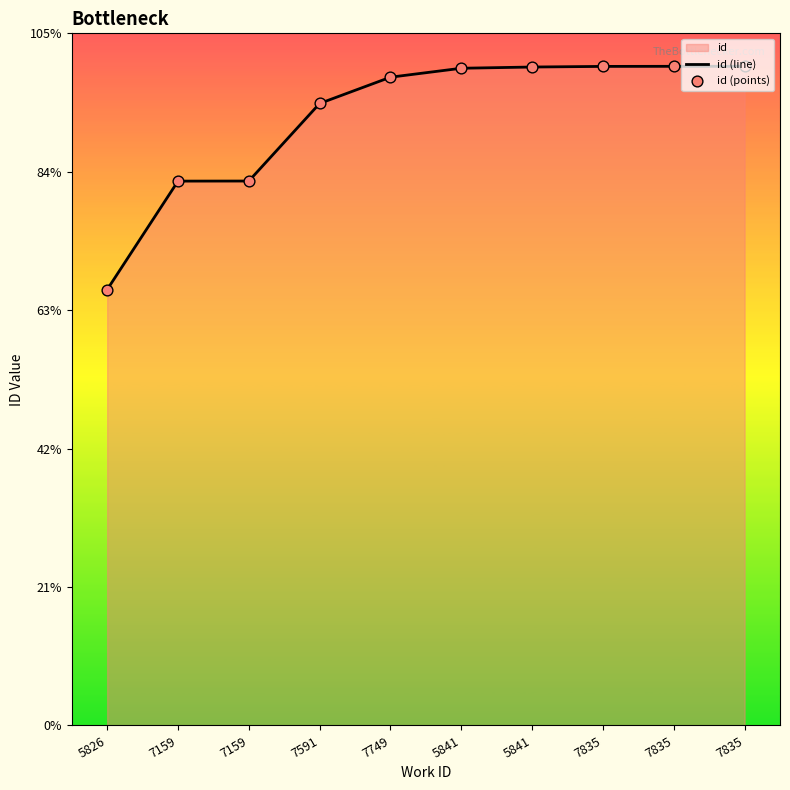

Is the value of id (points) at 5826 greater than the value of id (line) at 5841?

No